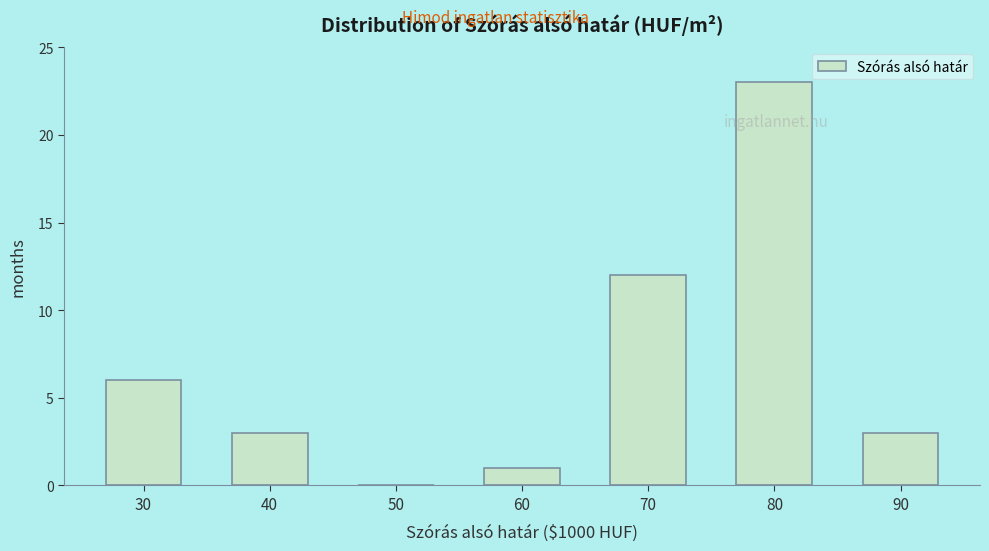

Reading left to right, transcribe all the data shown in this chart.

30=6	40=3	50=0	60=1	70=12	80=23	90=3